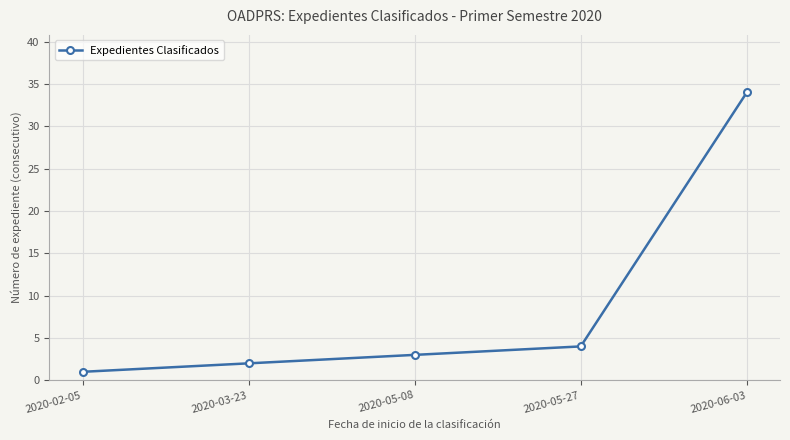

Does the chart display data point markers on the line(s)?

Yes